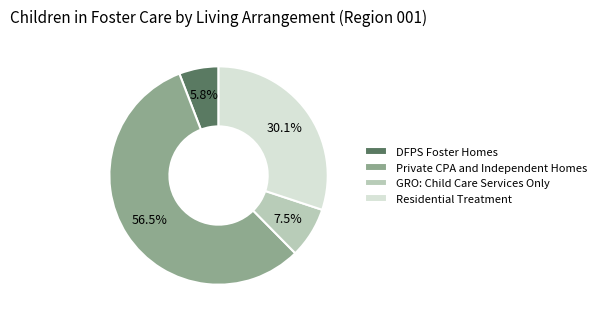

To the nearest percent, what is the combined percentage of DFPS Foster Homes and Residential Treatment?

36%